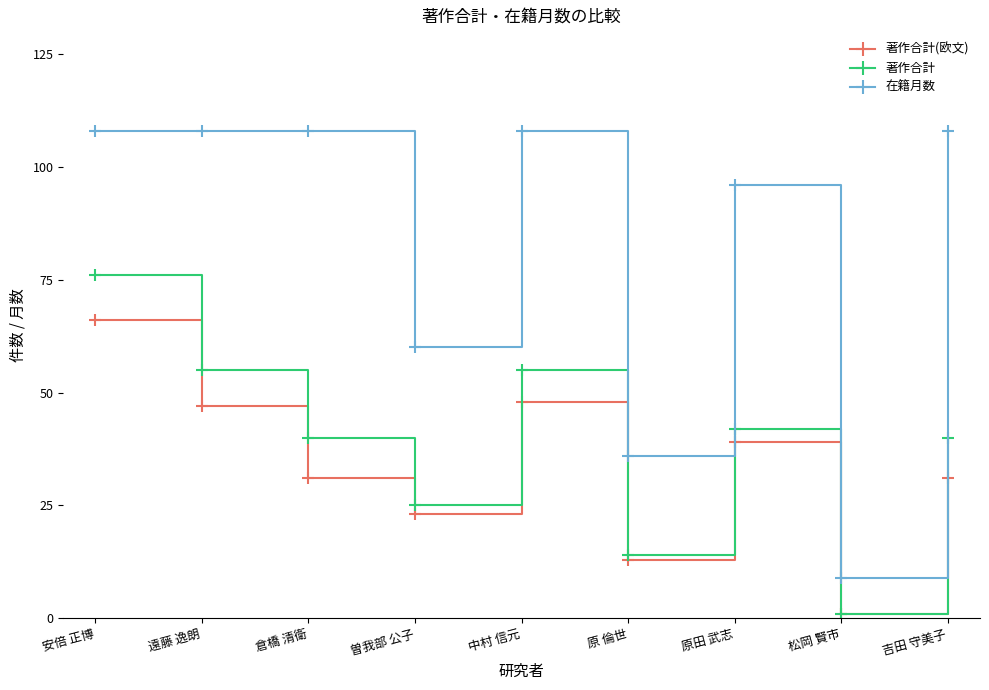

Reading left to right, list all the values displayed in this chart.

著作合計(欧文): 66	47	31	23	48	13	39	1	31
著作合計: 76	55	40	25	55	14	42	1	40
在籍月数: 108	108	108	60	108	36	96	9	108